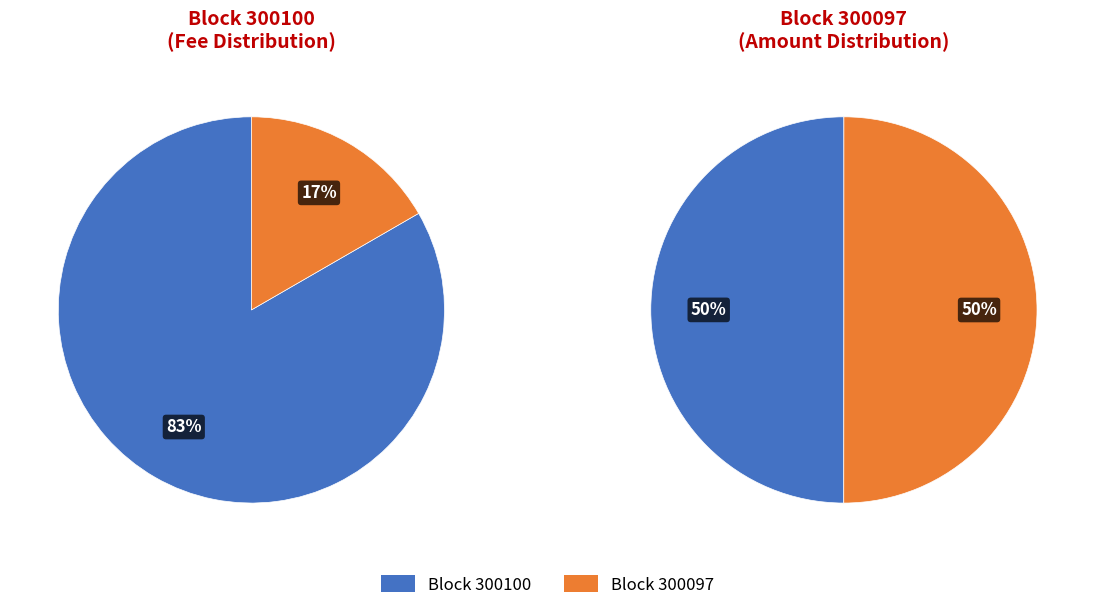

To the nearest percent, what is the combined percentage of 300100 and 300097?

100%